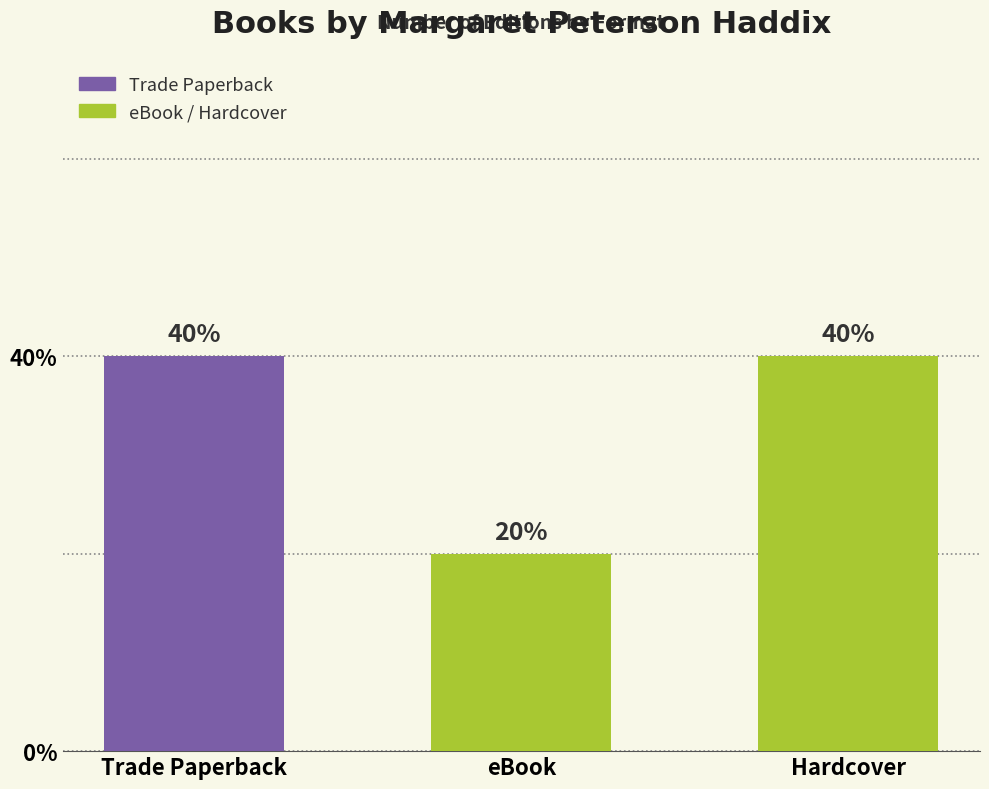

Which category has the highest value across all series?

Trade Paperback